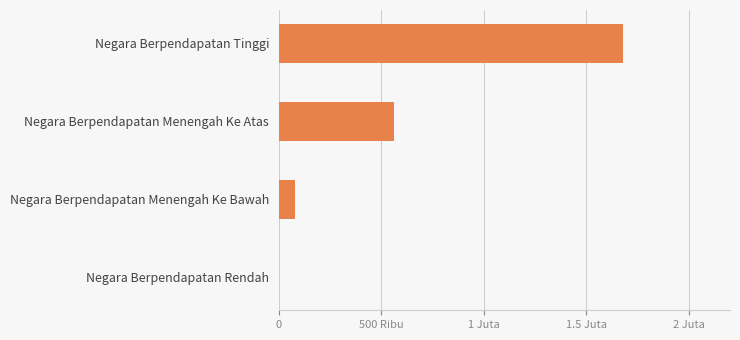

How many positive values are there?

3